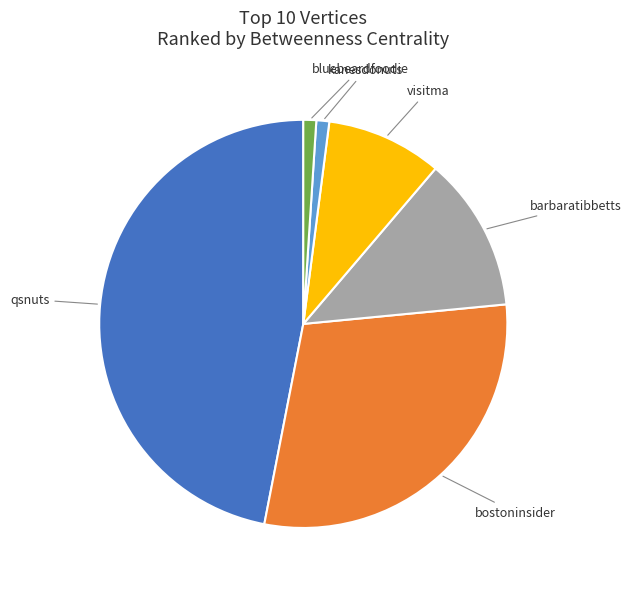

What is the largest slice in the pie chart?

qsnuts